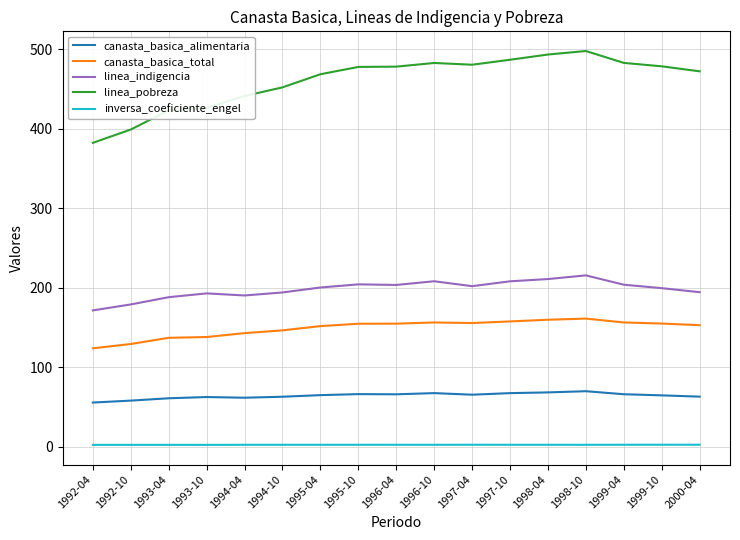

The value of canasta_basica_alimentaria at 1998-04 is 112.2. True or false?

False